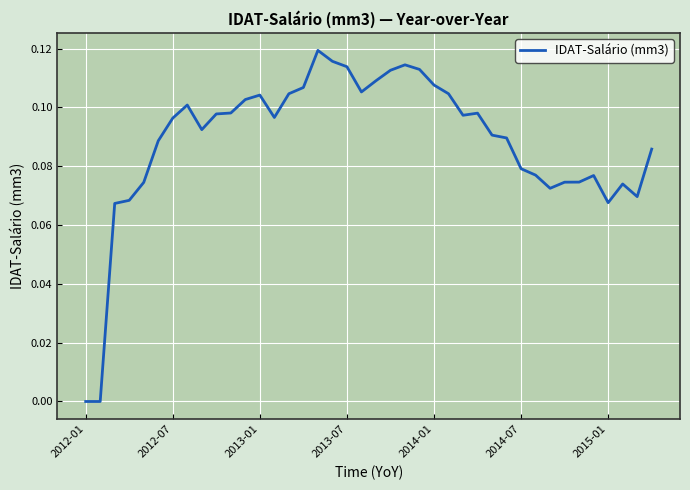

True or false: there are more than 0 points higher than both neighbors.

True